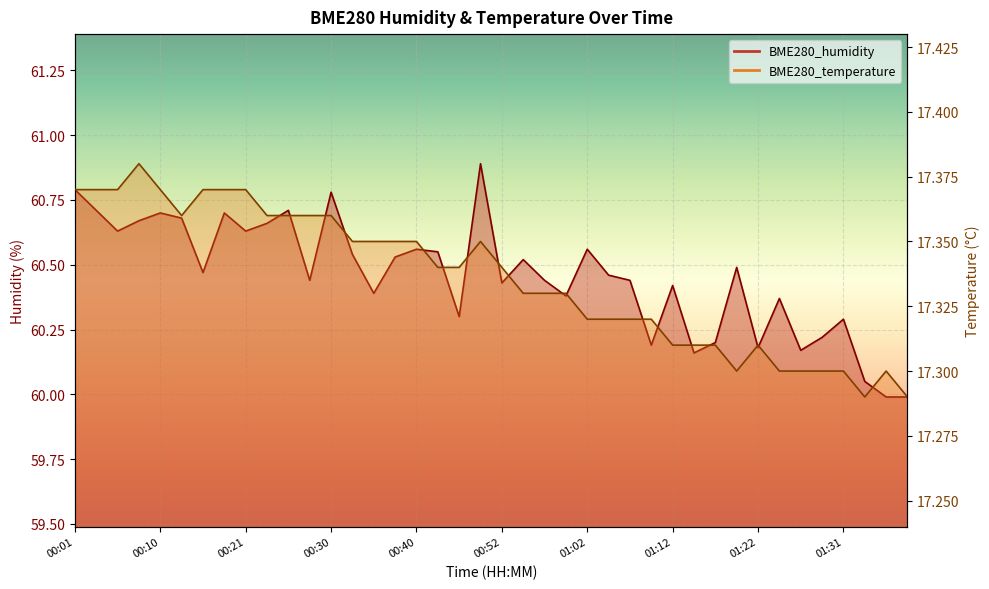

Rank the categories by BME280_temperature value from highest to lowest.

00:08, 00:01, 00:03, 00:06, 00:10, 00:16, 00:18, 00:21, 00:13, 00:23, 00:25, 00:28, 00:30, 00:33, 00:35, 00:38, 00:40, 00:50, 00:45, 00:48, 00:52, 00:55, 00:57, 01:00, 01:02, 01:05, 01:07, 01:09, 01:12, 01:14, 01:17, 01:22, 01:19, 01:24, 01:26, 01:29, 01:31, 01:36, 01:34, 01:39